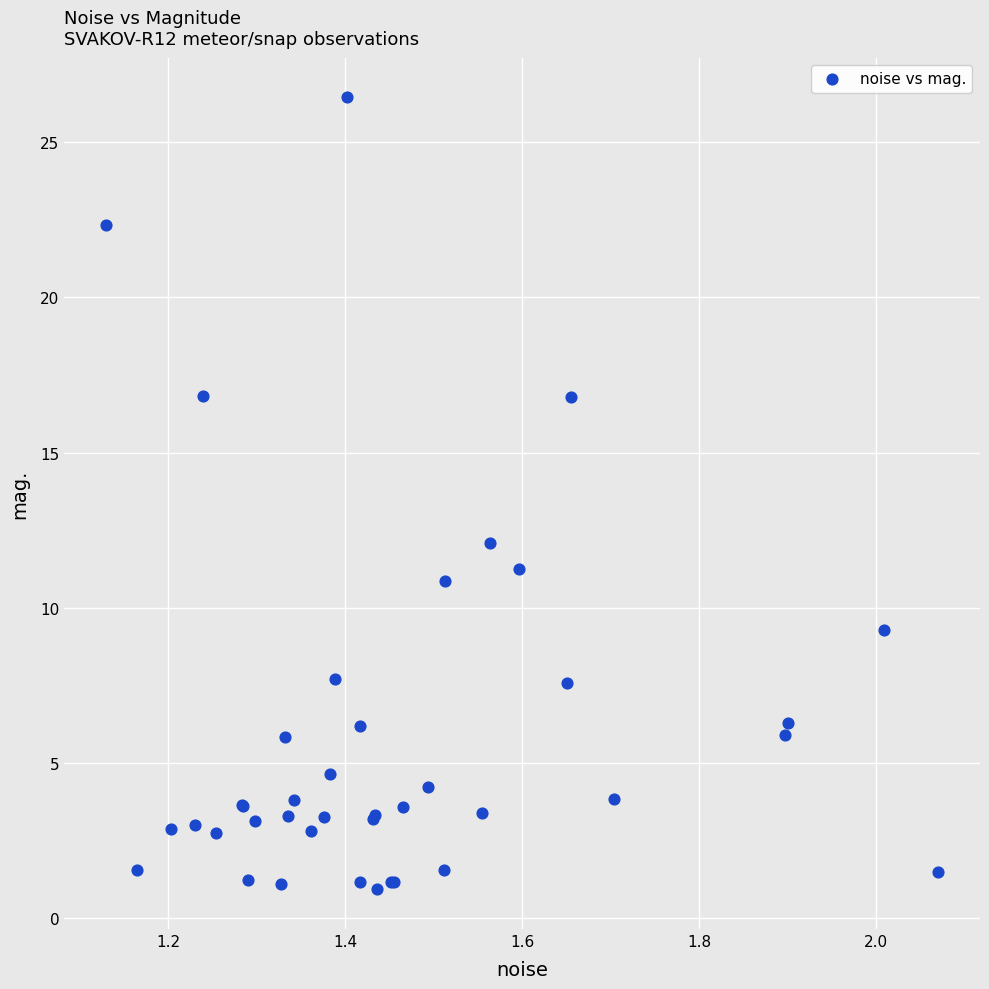

What Y value in the scatter plot is closest to 13?

12.1